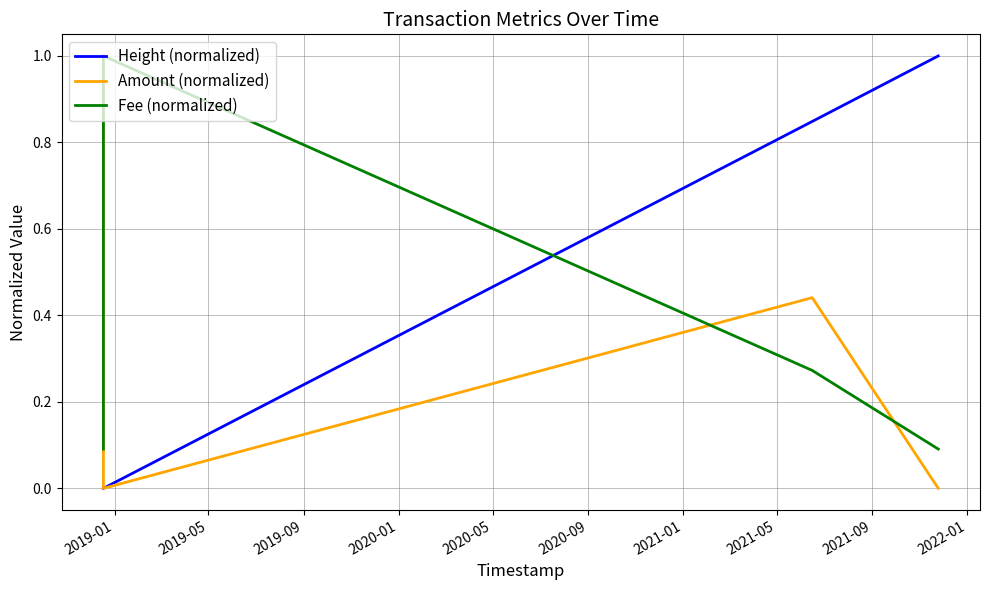

Which series has the largest total across all categories?

Amount (normalized)